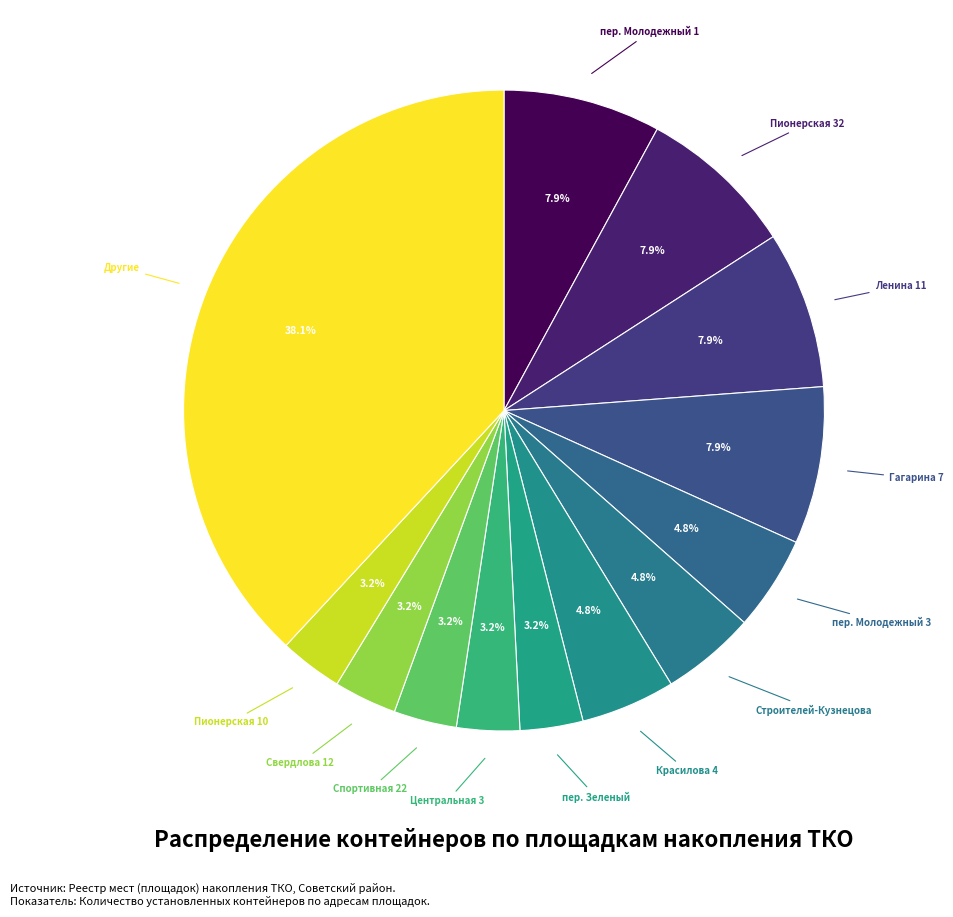

Is there any slice that represents more than half of the pie?

No